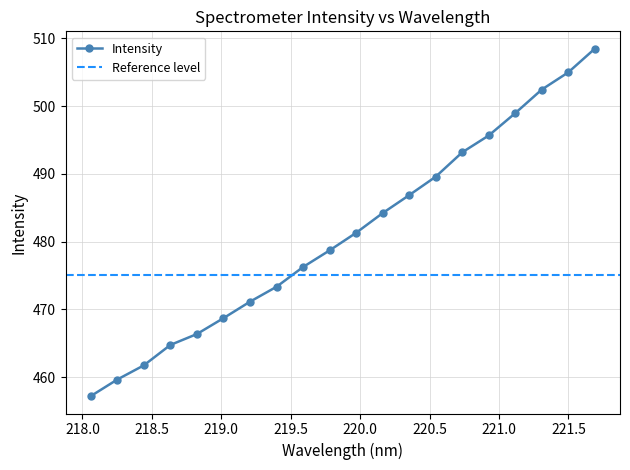

Rank the categories by value from lowest to highest.

218.0596, 218.2508, 218.442, 218.6332, 218.8244, 219.0156, 219.2067, 219.3979, 219.589, 219.7801, 219.9712, 220.1623, 220.3533, 220.5444, 220.7354, 220.9264, 221.1174, 221.3083, 221.4993, 221.6902